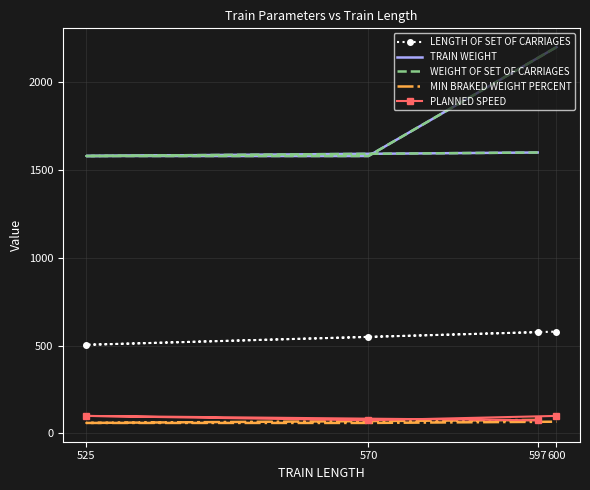

At which label does TRAIN WEIGHT first exceed 1600?

600